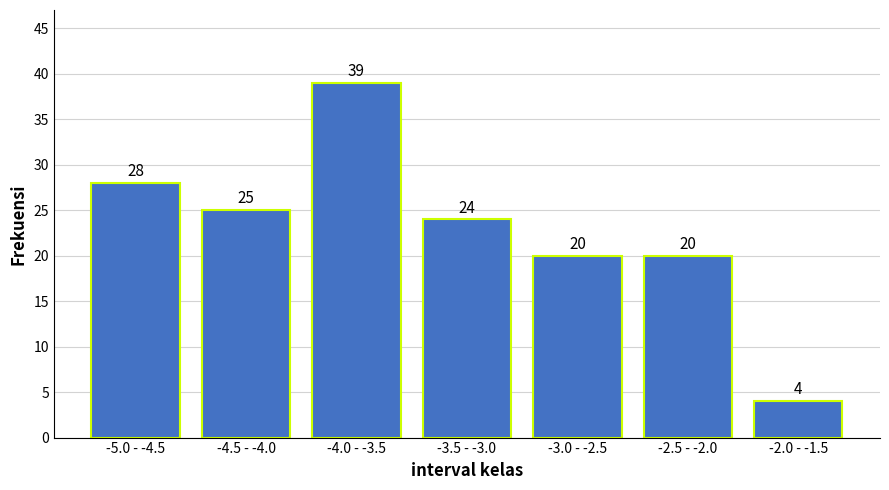

Reading left to right, transcribe all the data shown in this chart.

28	25	39	24	20	20	4